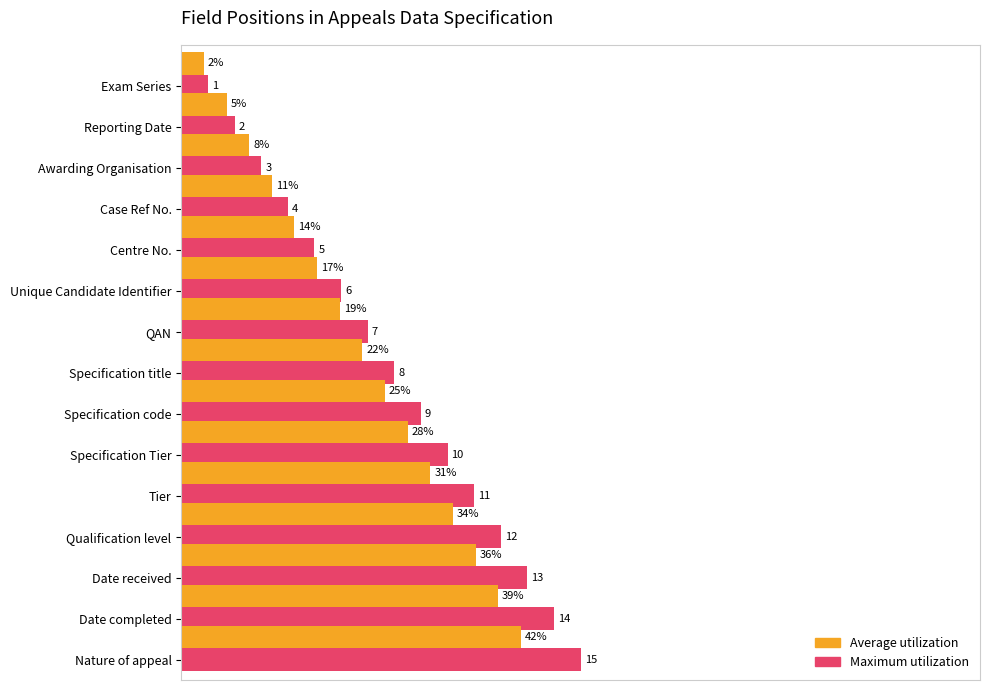

Reading left to right, what are all the values shown in this chart?

Maximum utilization: 3.3	6.7	10.0	13.3	16.7	20.0	23.3	26.7	30.0	33.3	36.7	40.0	43.3	46.7	50.0
Average utilization: 2.8	5.7	8.5	11.3	14.2	17.0	19.8	22.7	25.5	28.3	31.2	34.0	36.8	39.7	42.5